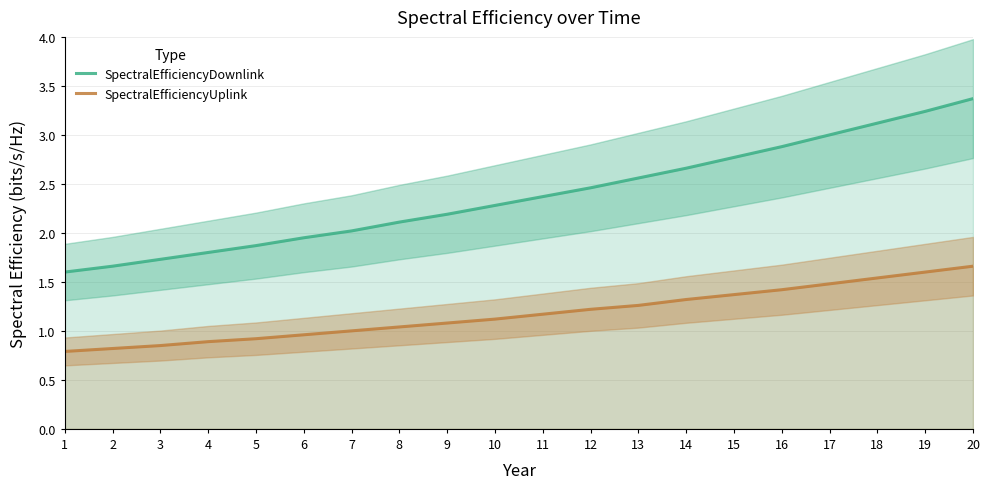

The value of SpectralEfficiencyDownlink at 16 is 2.9. True or false?

True